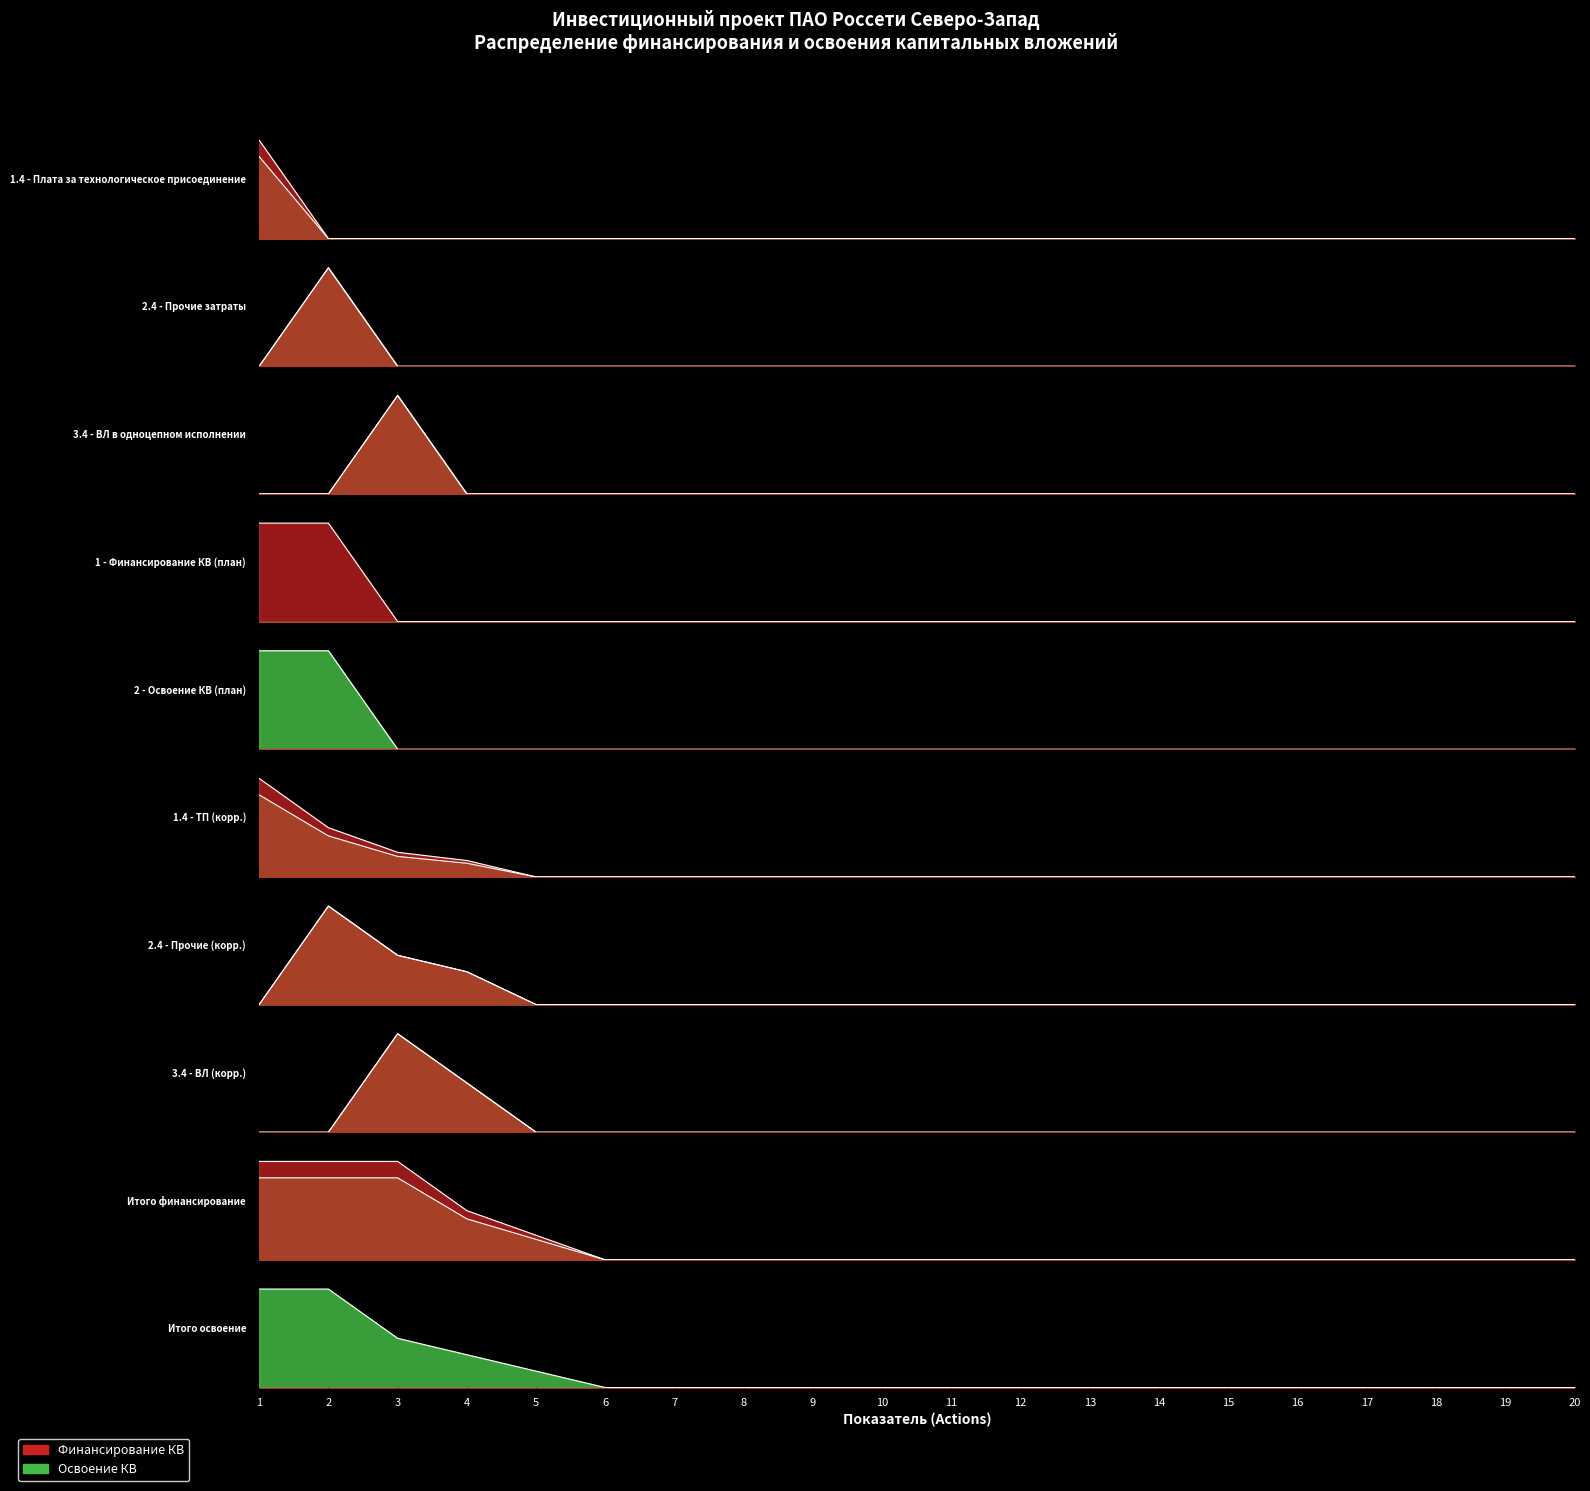

Is it true that Финансирование equals 1 at 1?

False